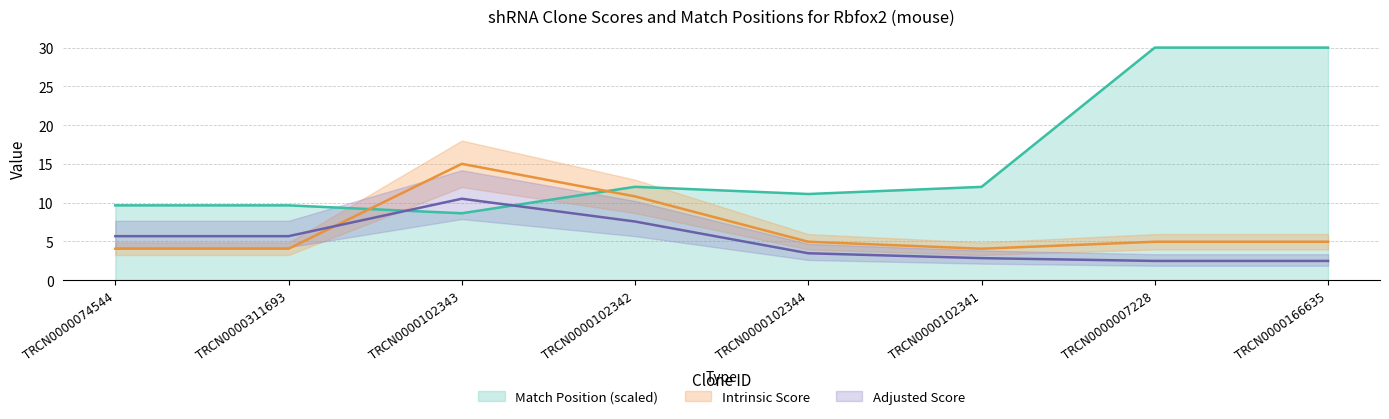

What are all the series names shown in the legend?

Match Position, Adjusted Score, Intrinsic Score